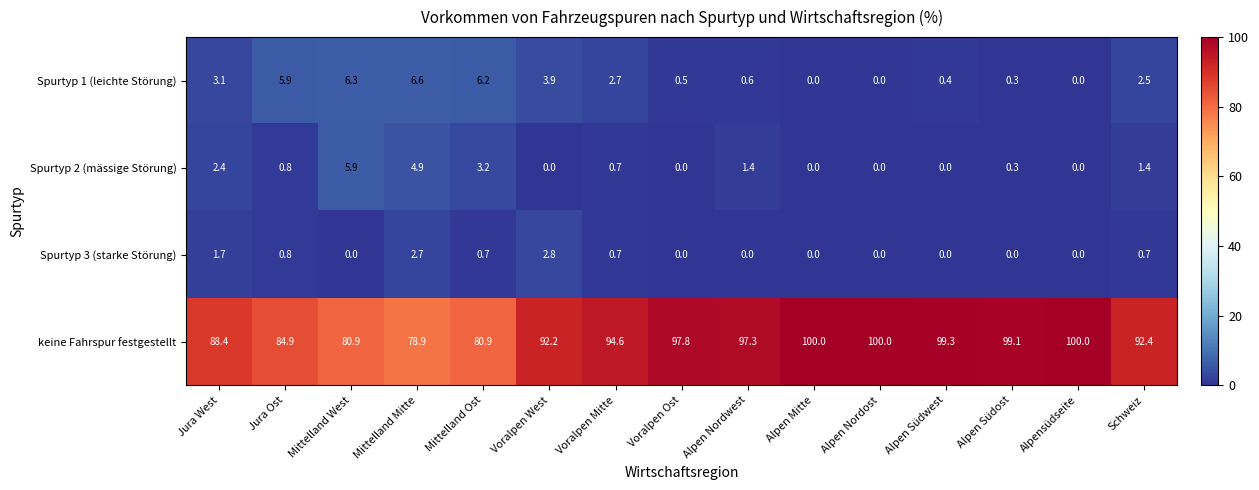

What is the sum of all Spurtyp 2 (mässige Störung) values?

21.0